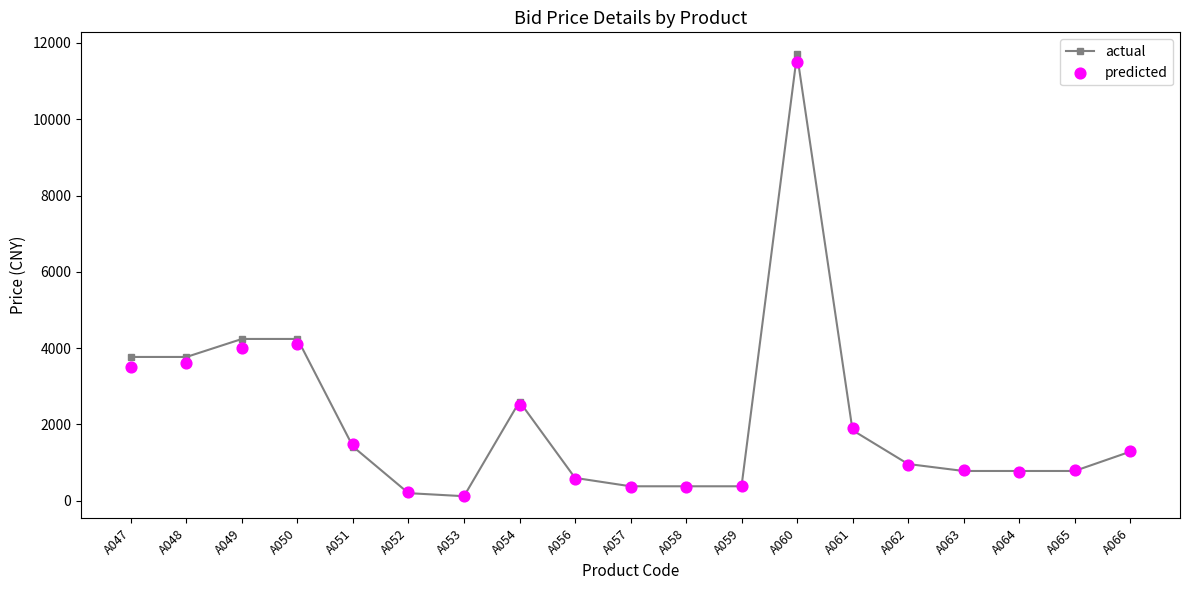

At which category is the sum across all series the highest?

A060